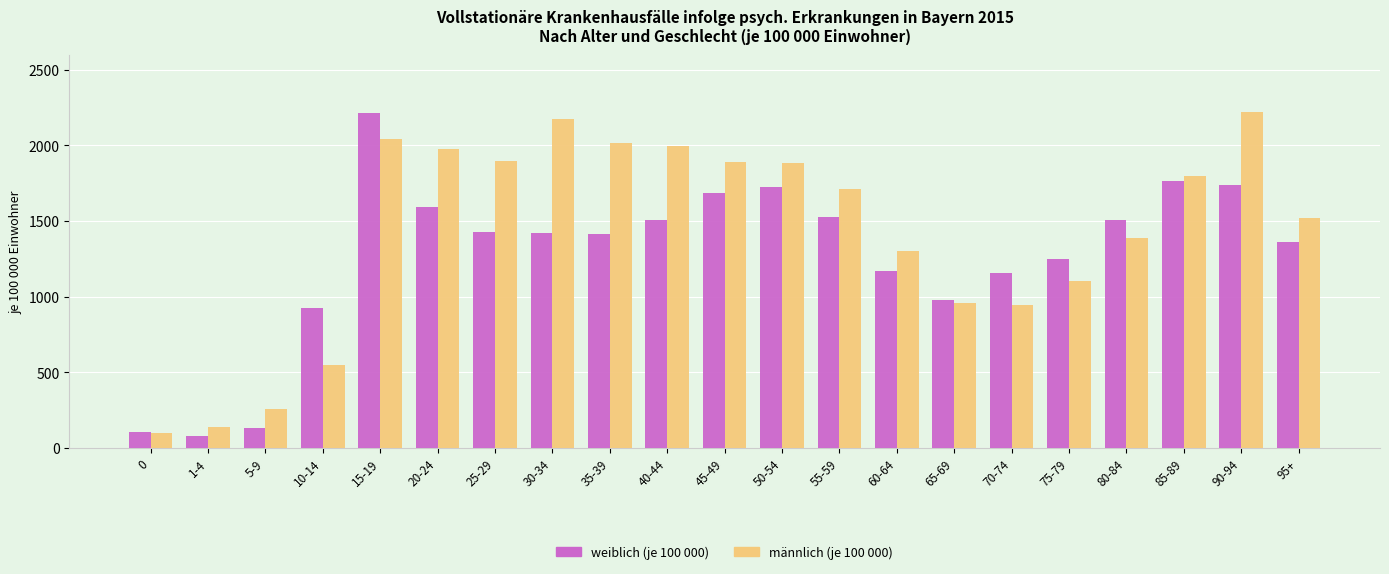

What is the total value across all series at 80-84?

2893.2